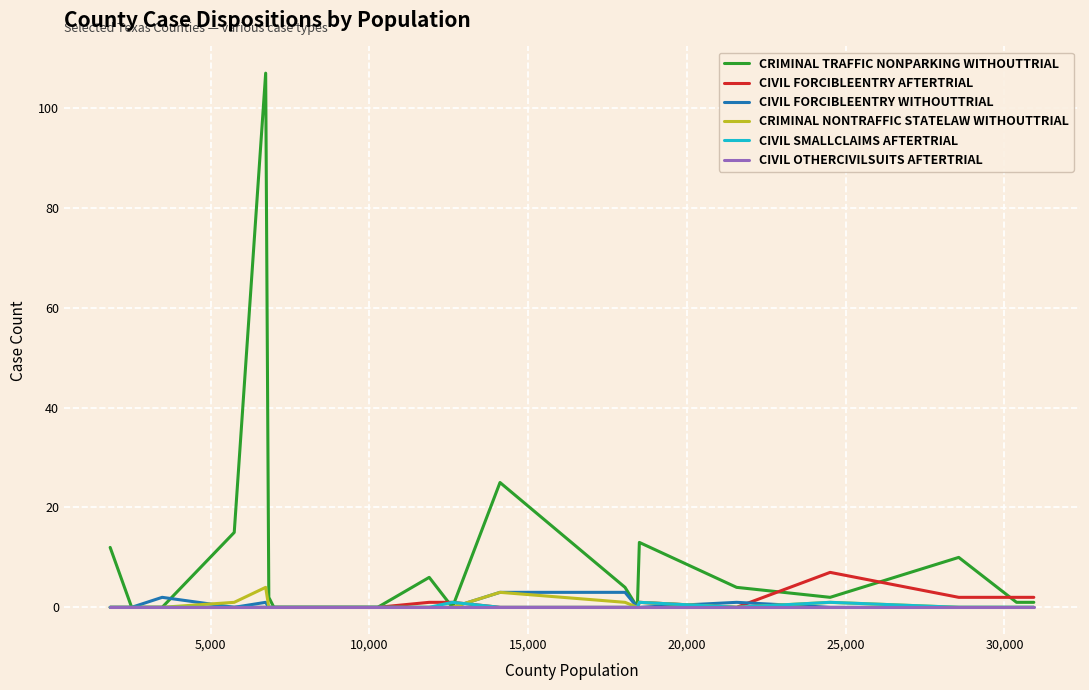

What is the greatest value displayed?

107